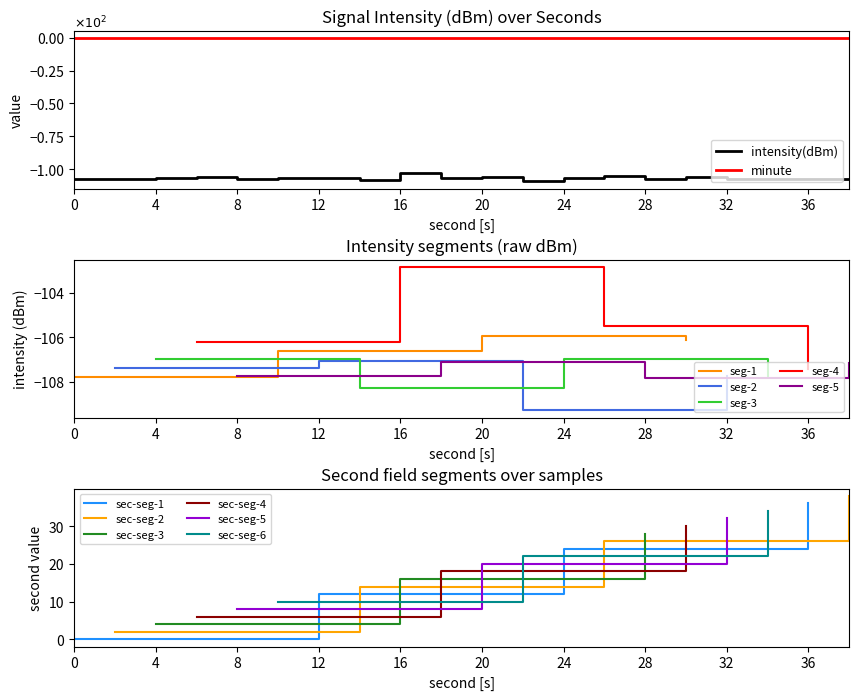

Where is the first local maximum for intensity(dBm)?

6